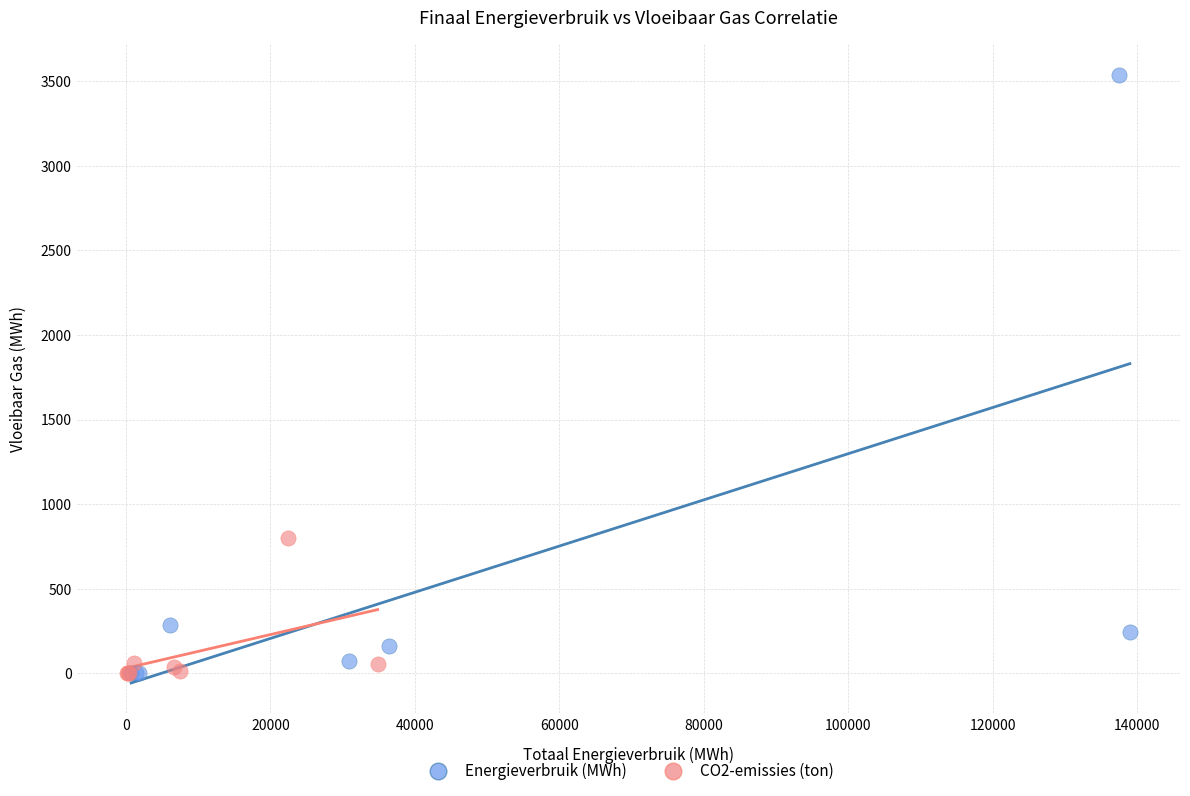

Which series contains the highest Y value?

Energieverbruik (MWh)